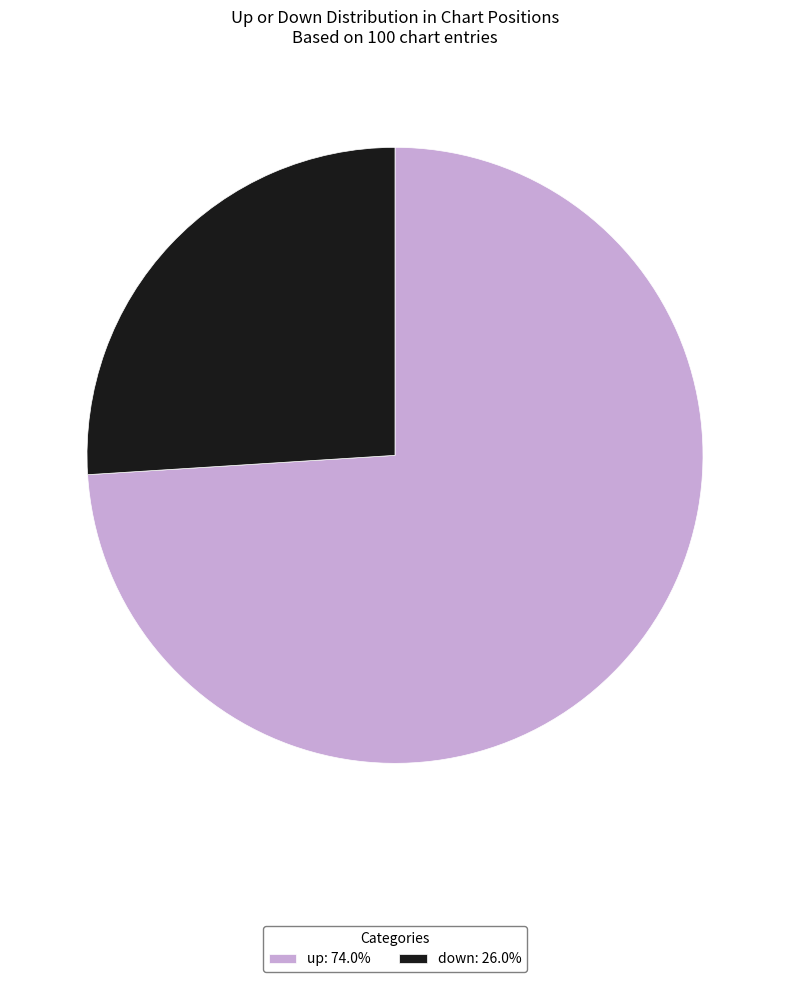

Approximately how many times larger is the value at down: 26.0% compared to up: 74.0%?

0.4